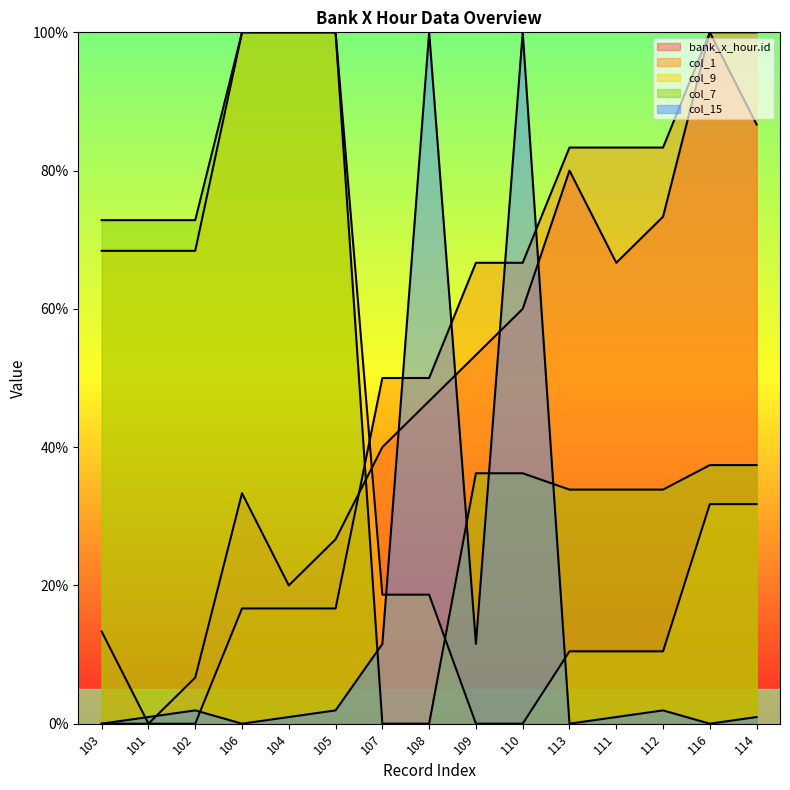

Is the value of col_1 at 109 greater than the value of col_7 at 108?

Yes